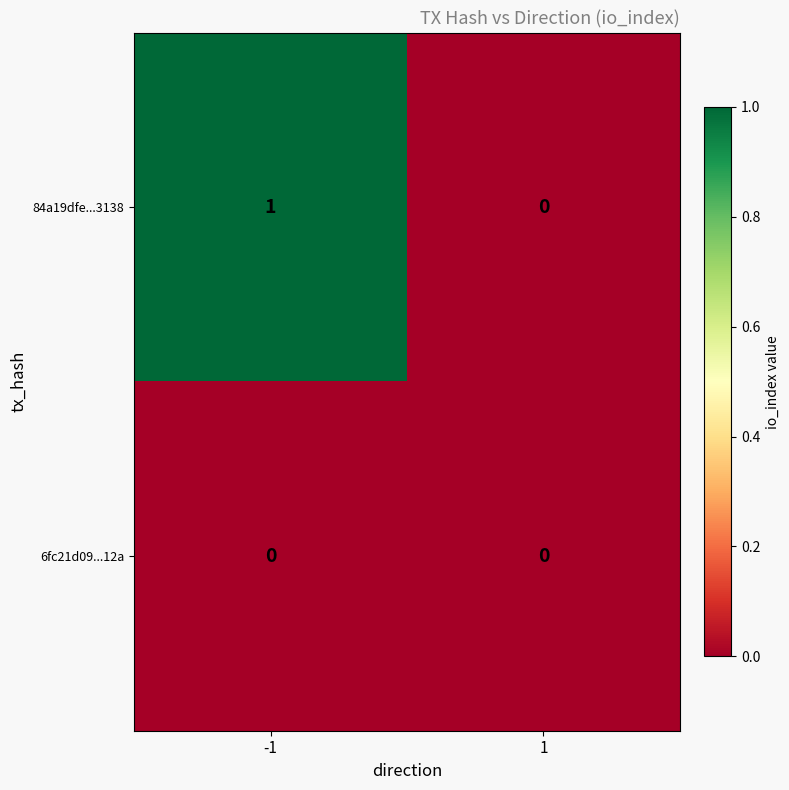

Is the value of 84a19dfe...3138 at -1 greater than the value of 6fc21d09...12a at 1?

Yes